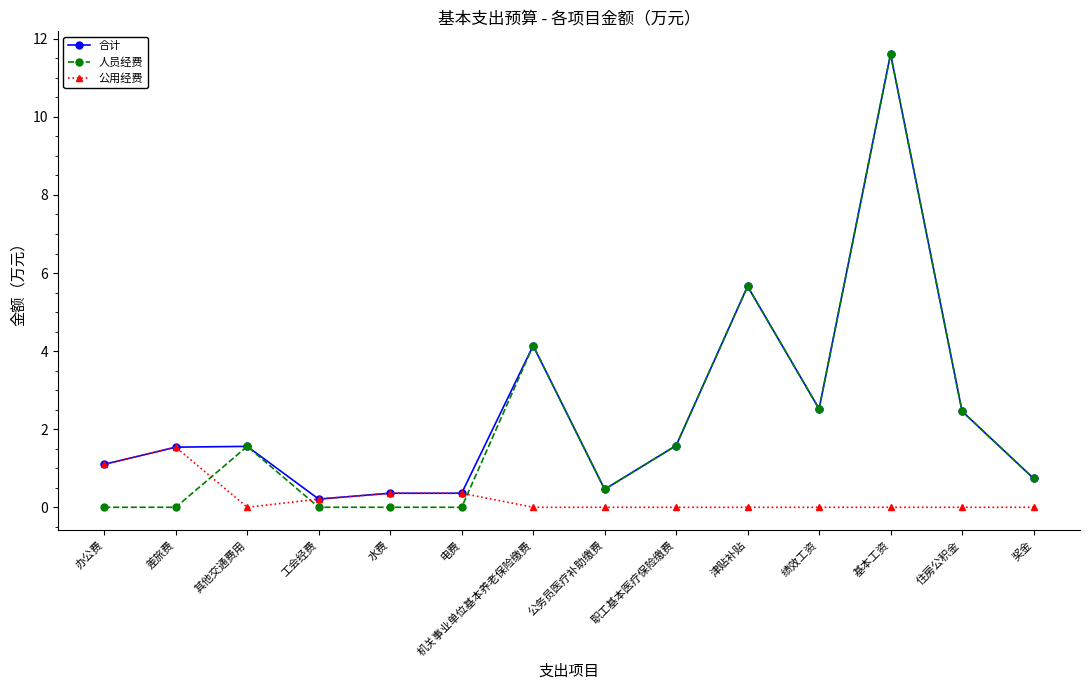

What is the sum of the 公用经费 values at 工会经费 and 基本工资?

0.2